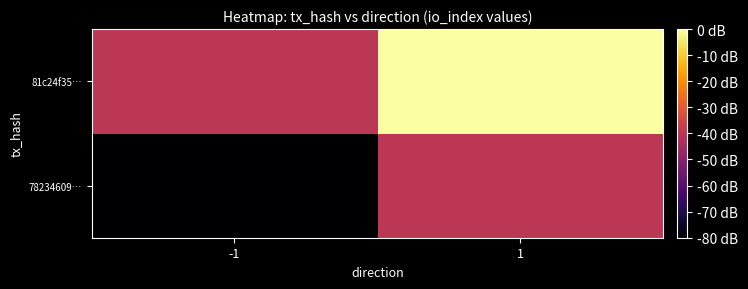

At which category is the sum across all series the highest?

1